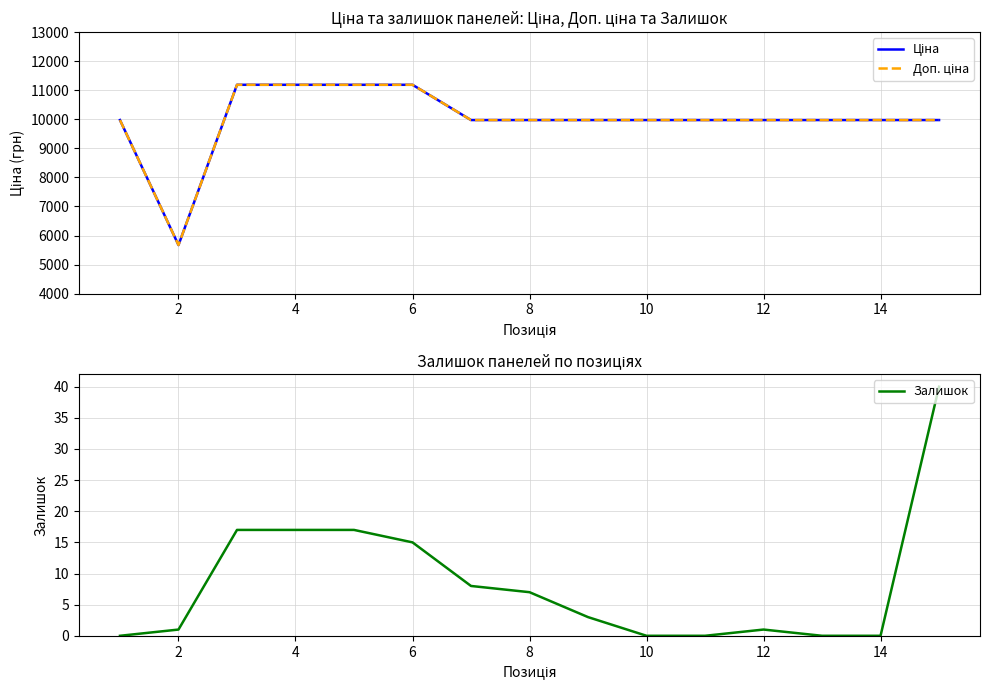

The value of Залишок at 10 is -14. True or false?

False